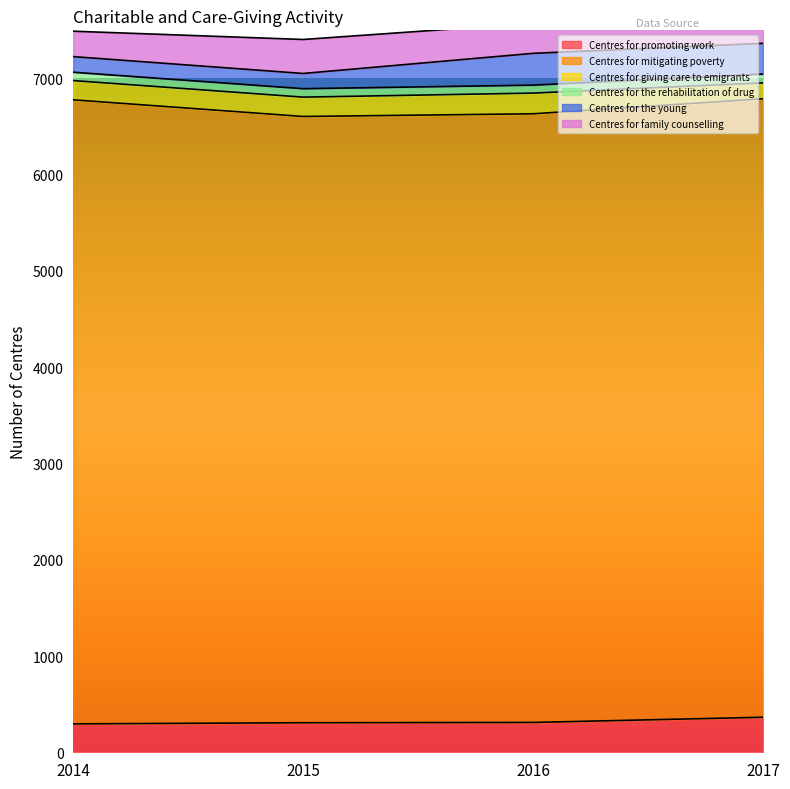

True or false: Centres for the young and Centres for mitigating poverty intersect in this chart.

False